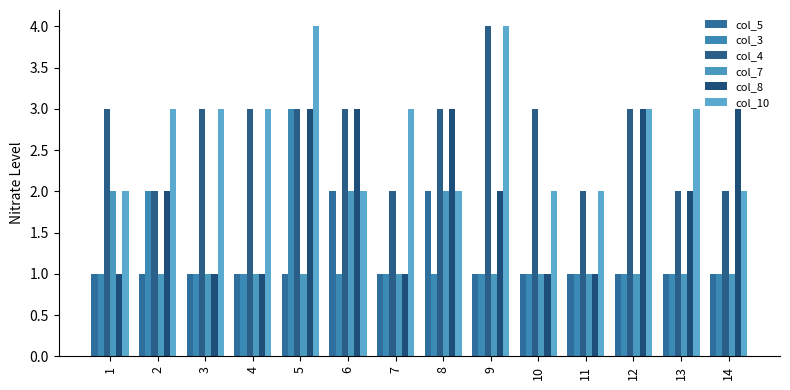

Are the bars grouped side by side (vs. stacked)?

Yes